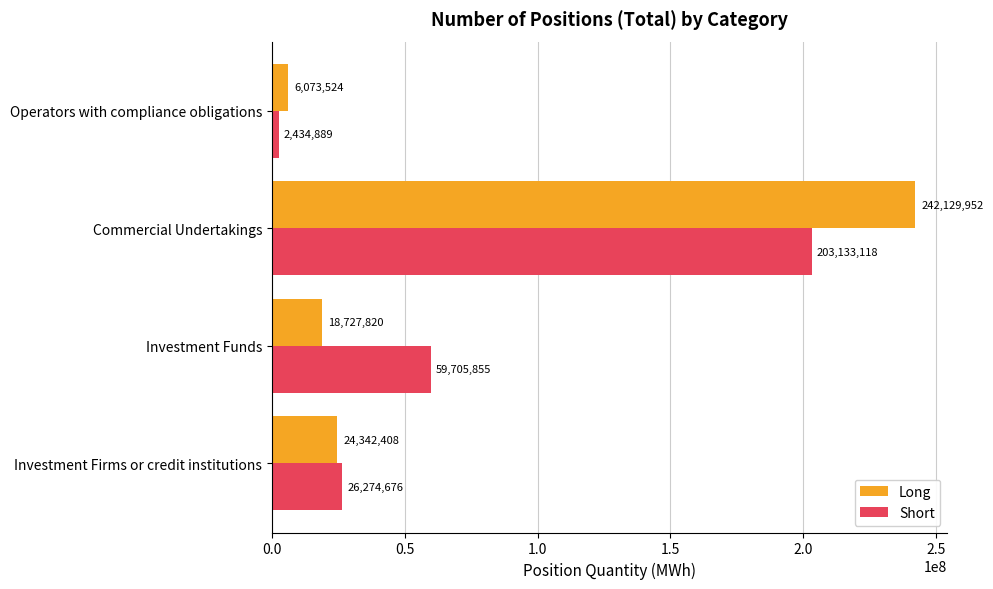

Is the value of Short at Investment Firms or credit institutions greater than the value of Long at Investment Funds?

Yes